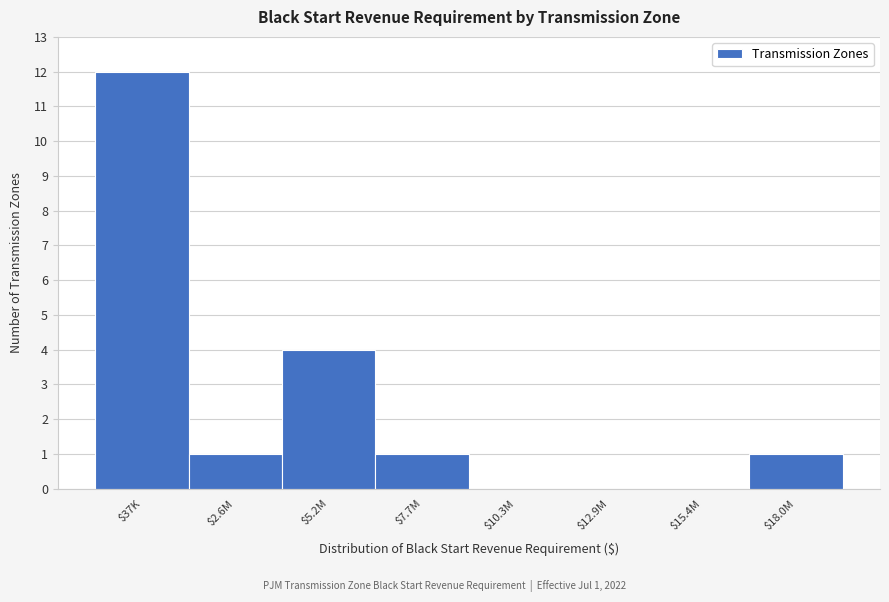

Is it true that the value at $18.0M is 1?

True